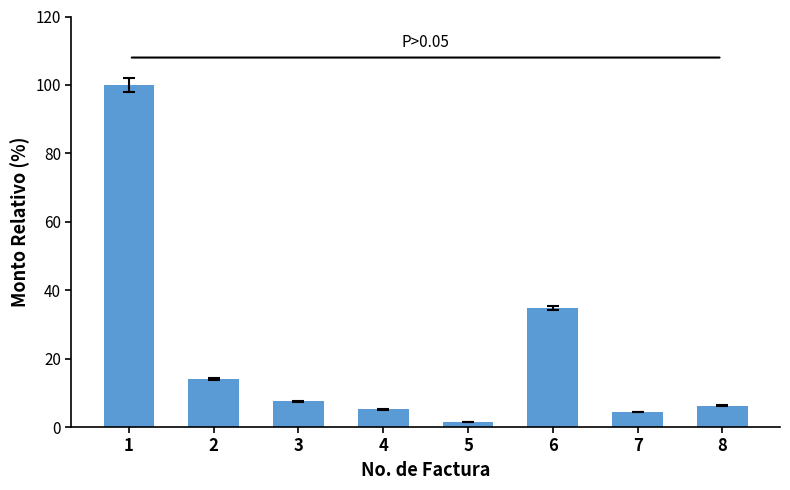

Does the chart contain stacked bars?

No